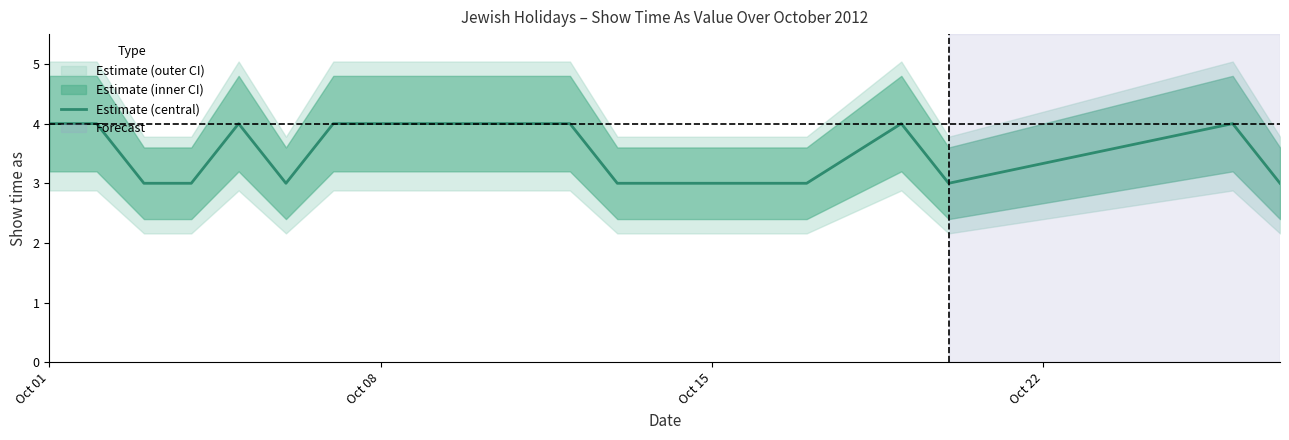

True or false: Estimate (central) has a value of 1 at Oct 08.

False